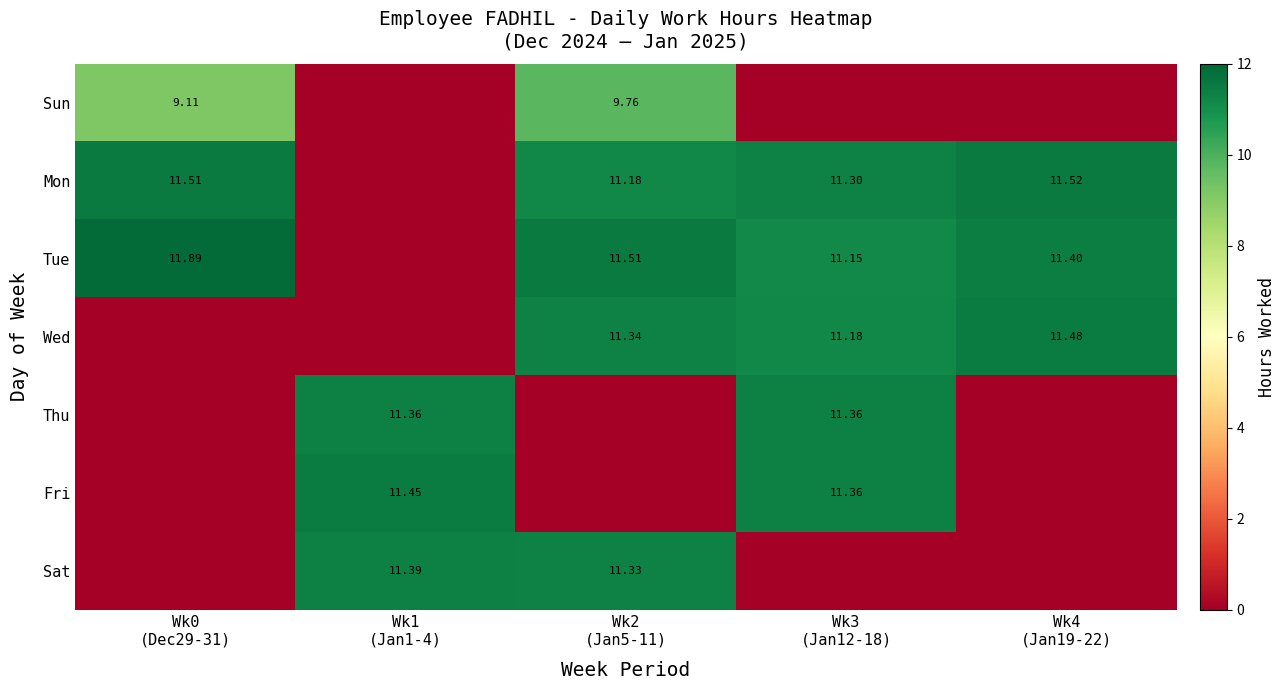

What is the difference between the second highest and minimum values in the Thu series?

11.4